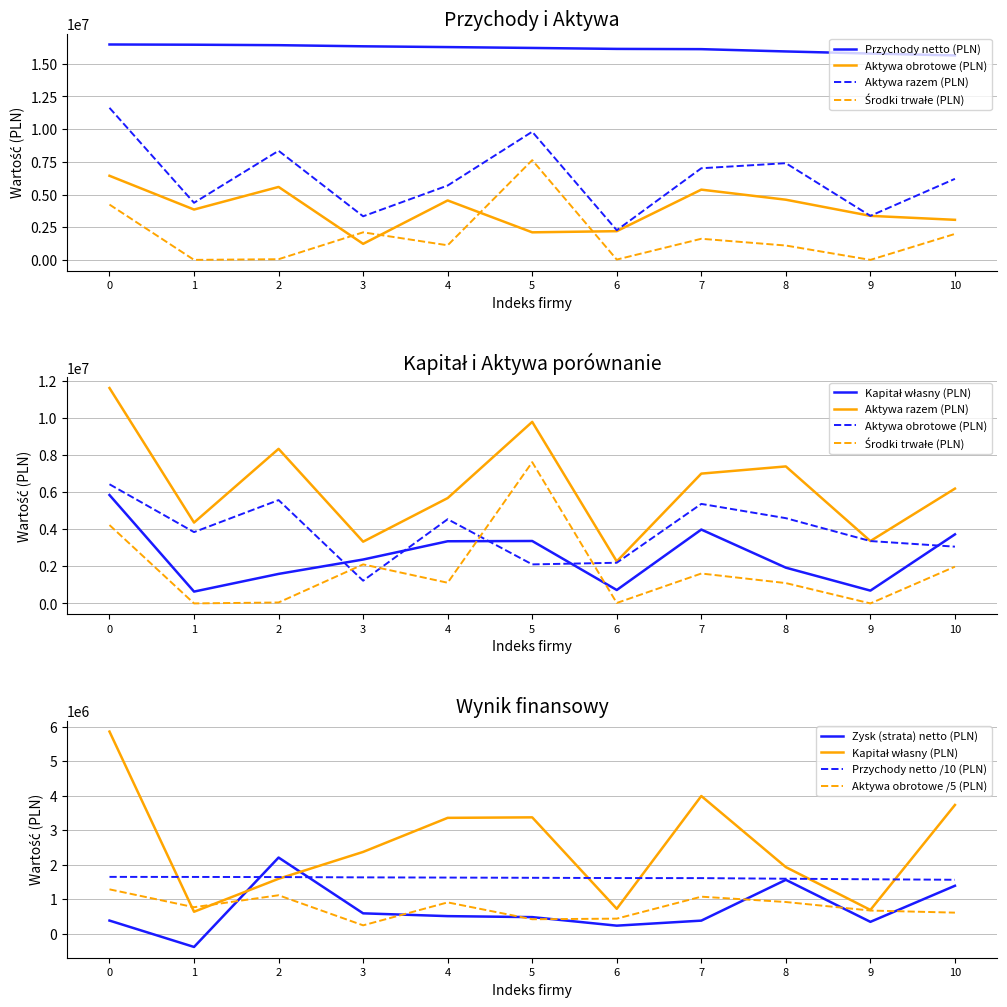

In Kapitał własny (PLN), how many points are higher than both neighbors (excluding endpoints)?

2